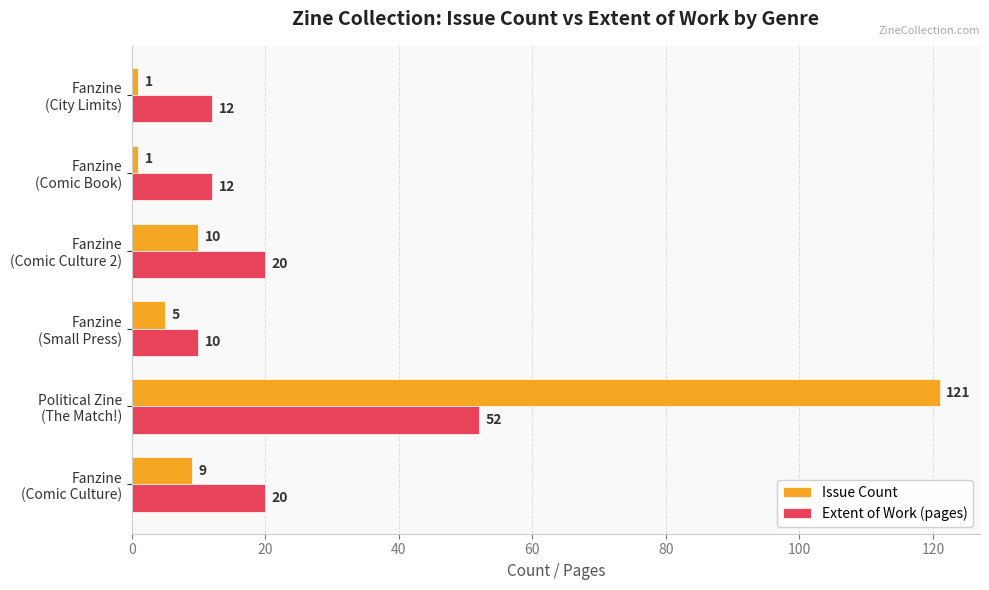

Rank the series by their average value, from highest to lowest.

Issue Count, Extent of Work (pages)